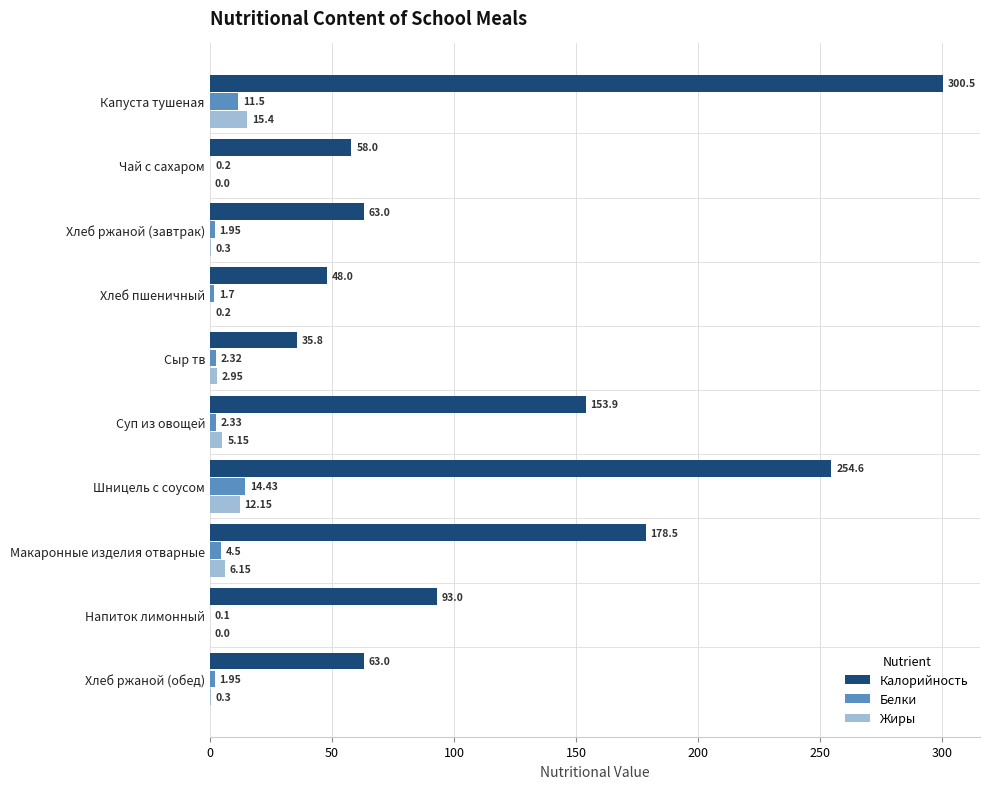

At which category does the chart reach its peak across all series?

Капуста тушеная